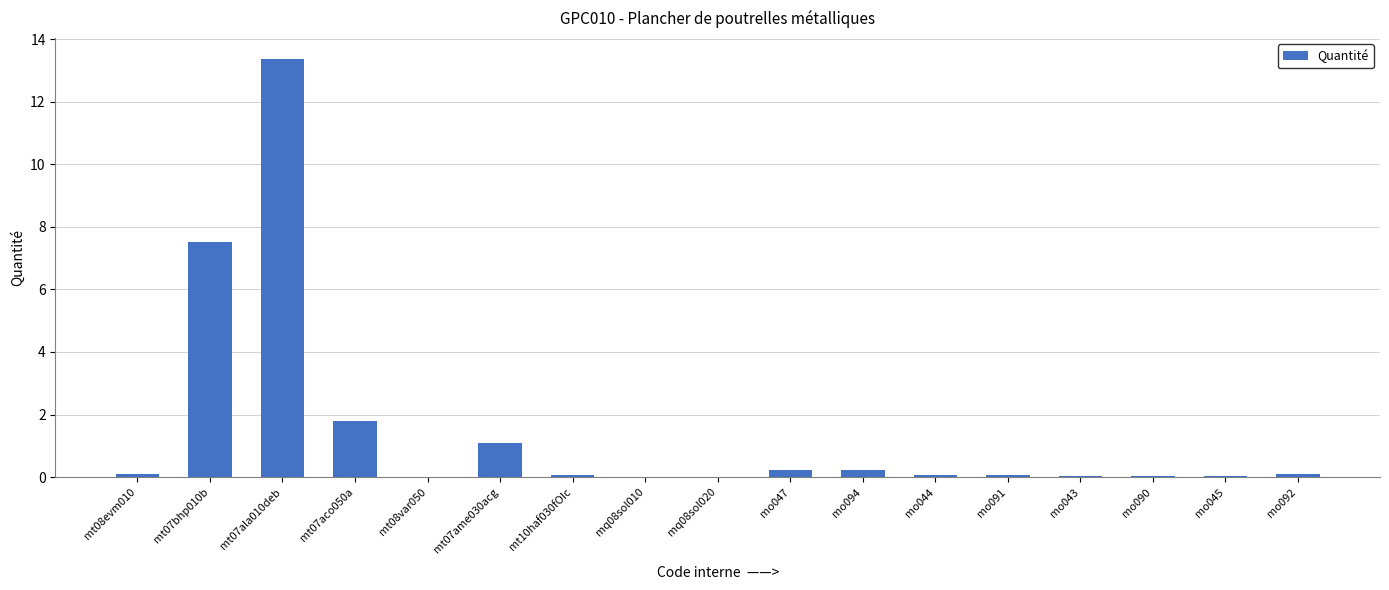

Which label corresponds to the largest value in the chart?

mt07ala010deb